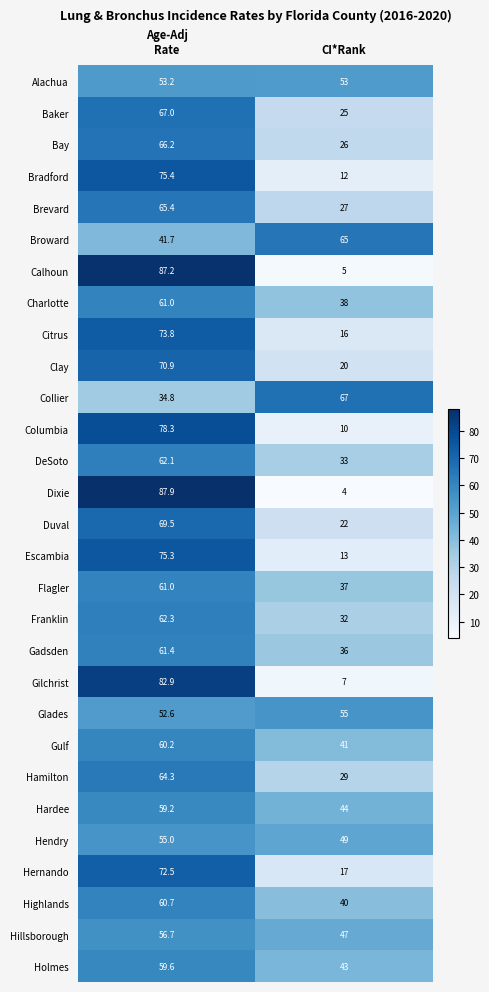

Count the number of data series in this chart.

29